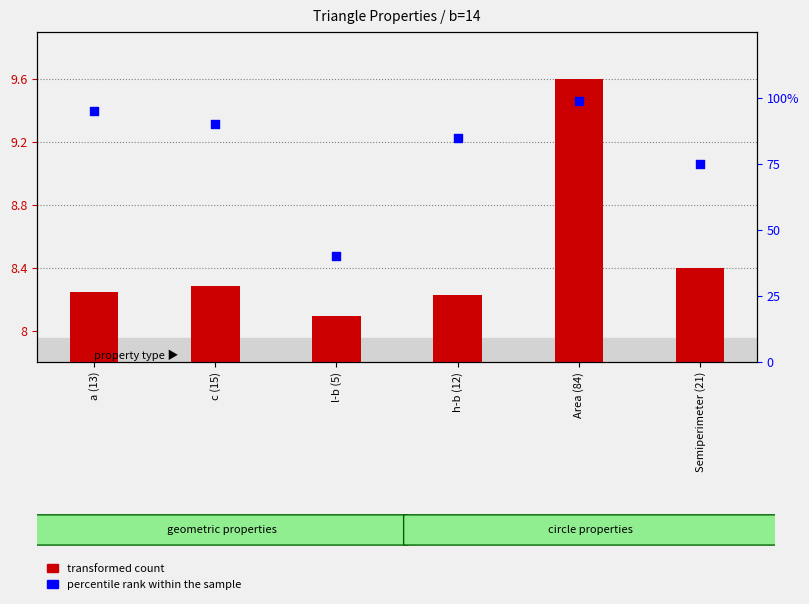

What are all the series names shown in the legend?

transformed count, percentile rank within the sample